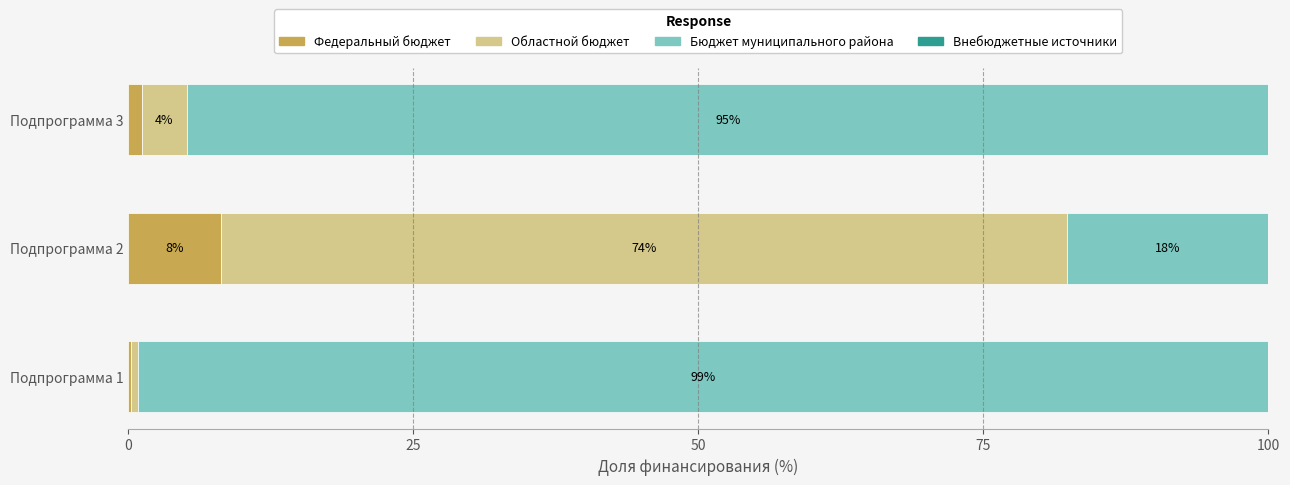

At which label is Федеральный бюджет closest to 4?

Подпрограмма 3